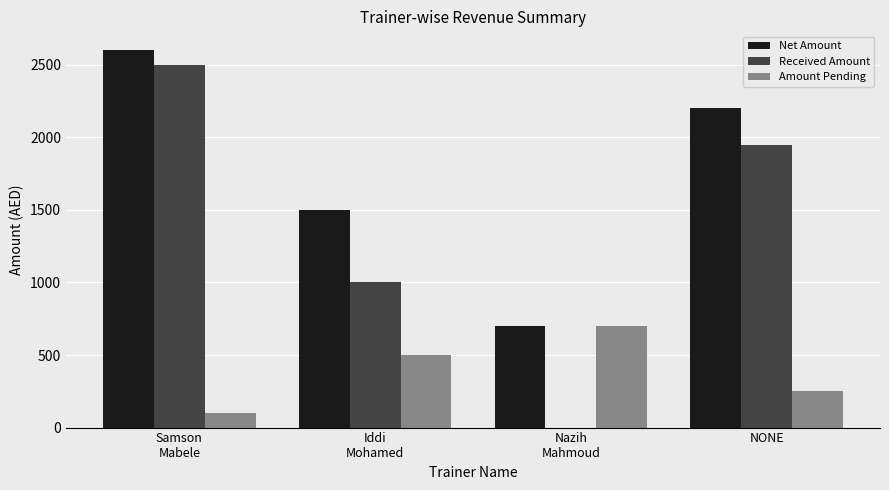

Count the Amount Pending values in the range 250 to 700.

3